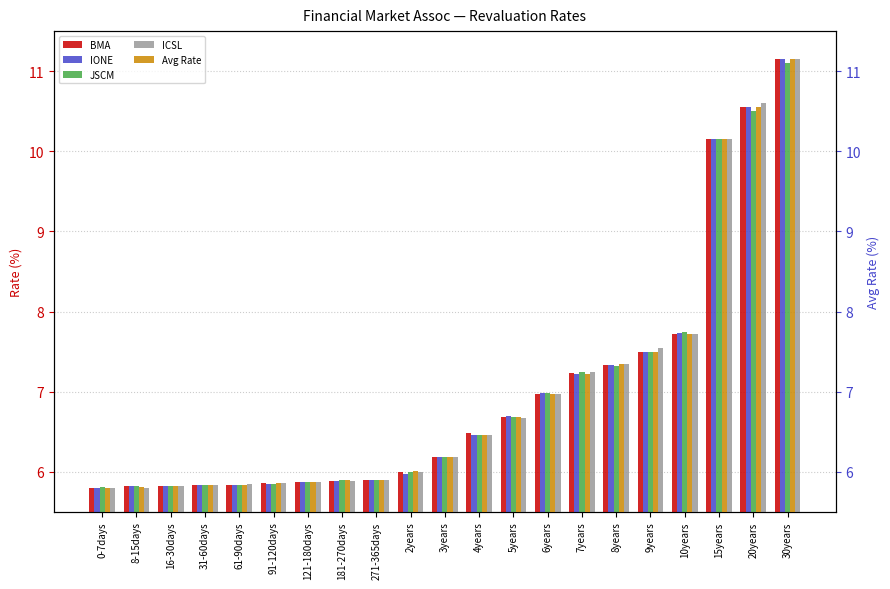

What is the minimum value shown in the chart?

5.8